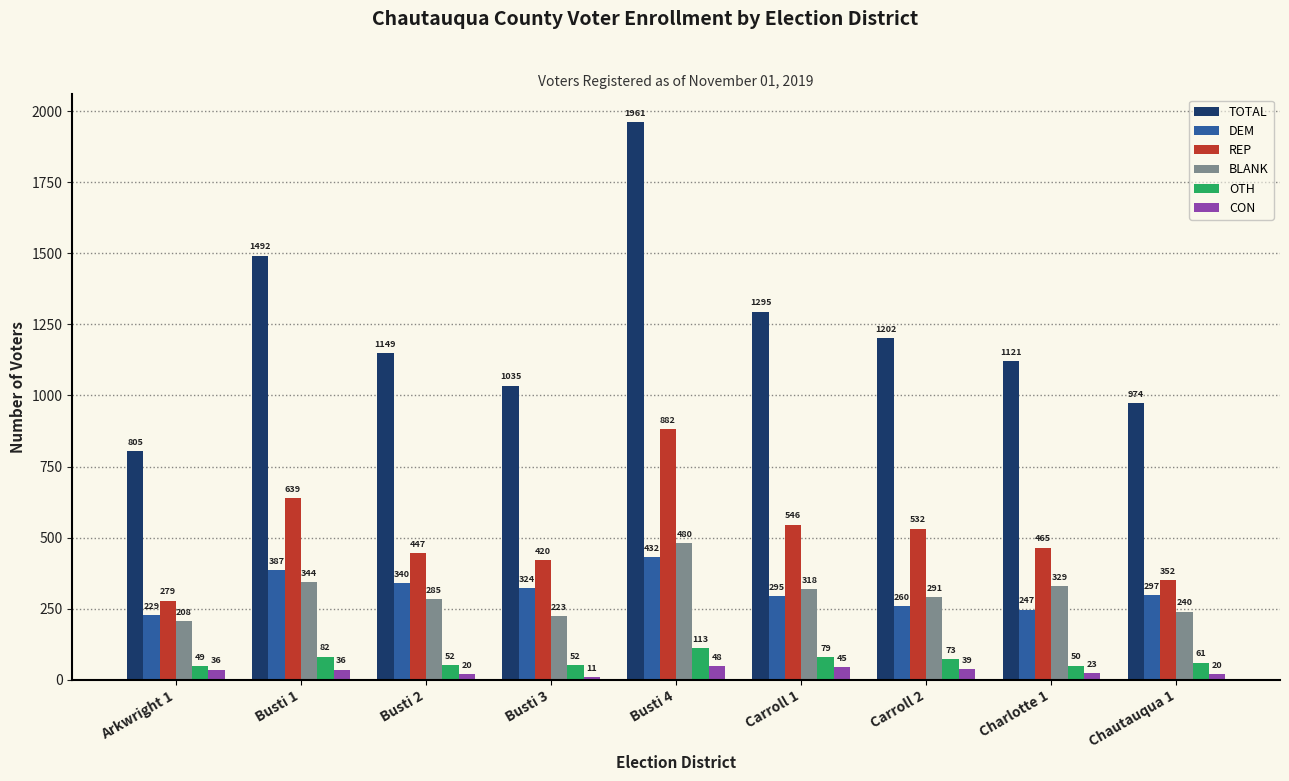

What is the total value across all series at Busti 4?

3916